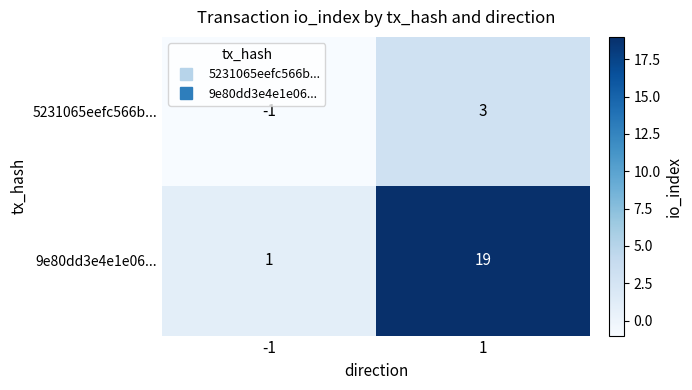

Read the 9e80dd3e4e1e06... value at 1.

19